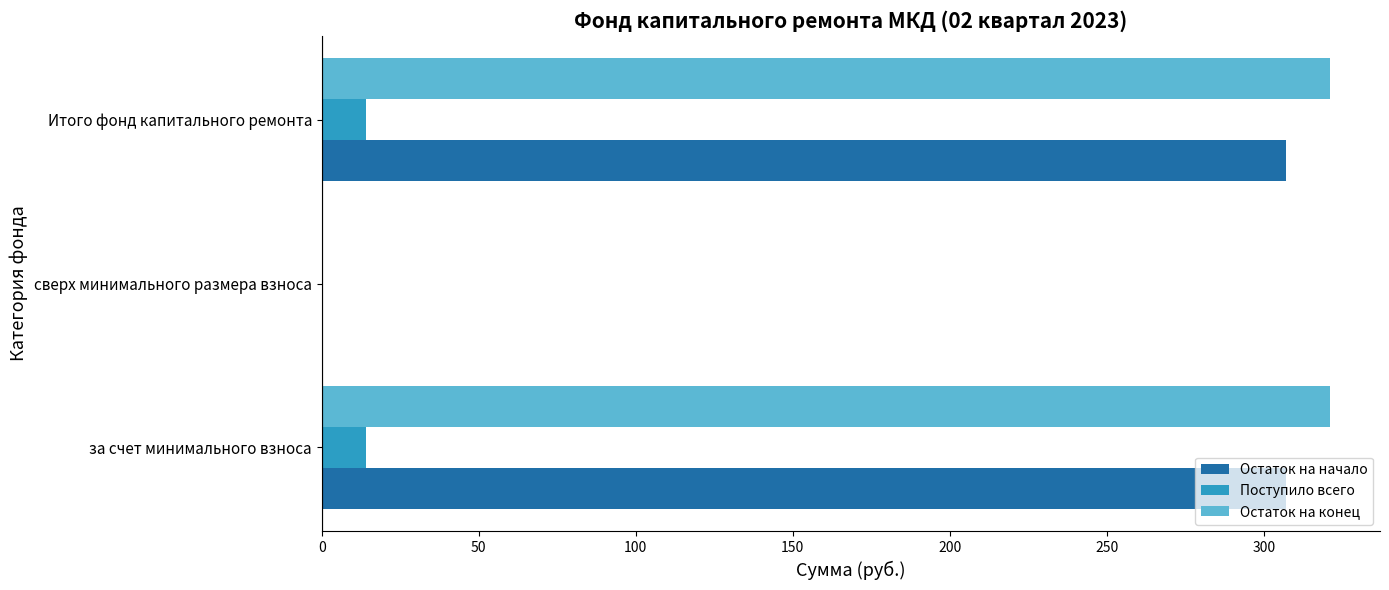

The Остаток на конец series shows 205.6 at за счет минимального взноса. True or false?

False